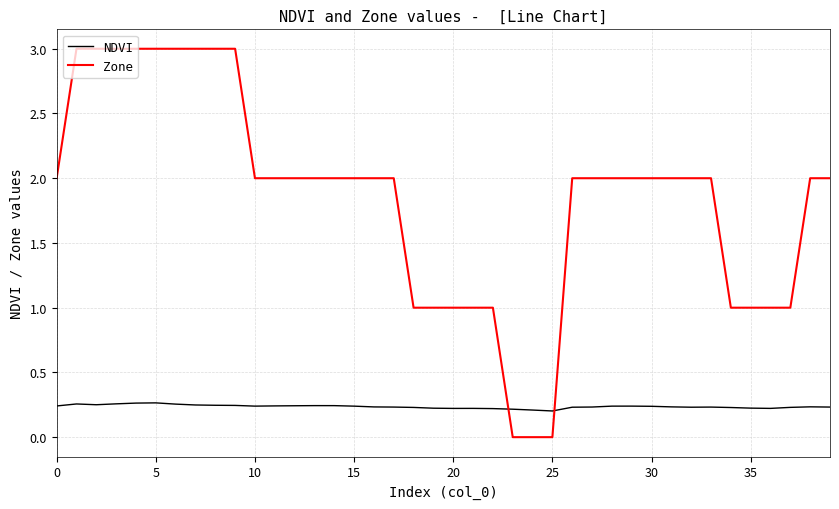

True or false: NDVI has more than 2 interior local peaks.

True